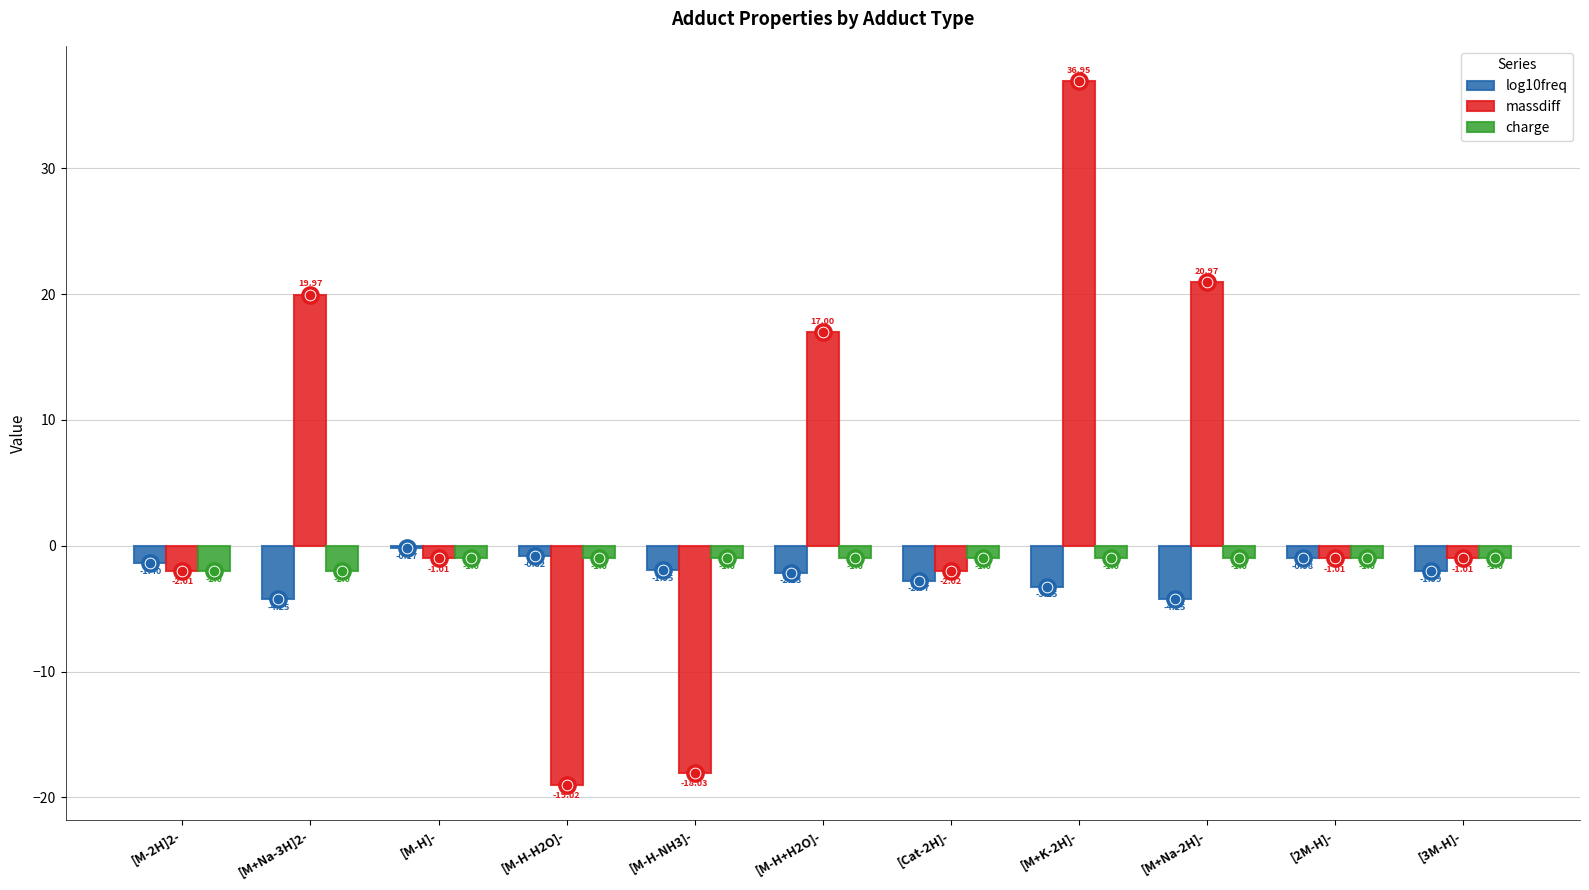

At which category is the sum across all series the highest?

[M+K-2H]-